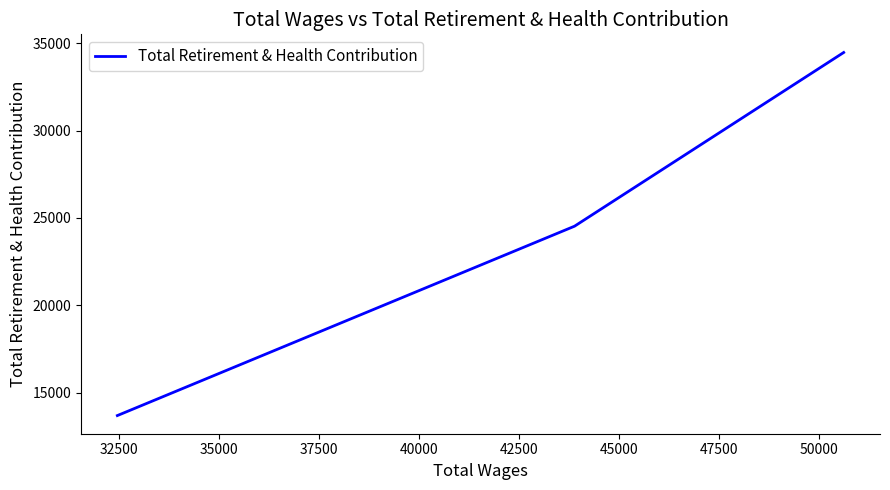

What is the smallest value displayed?

13683